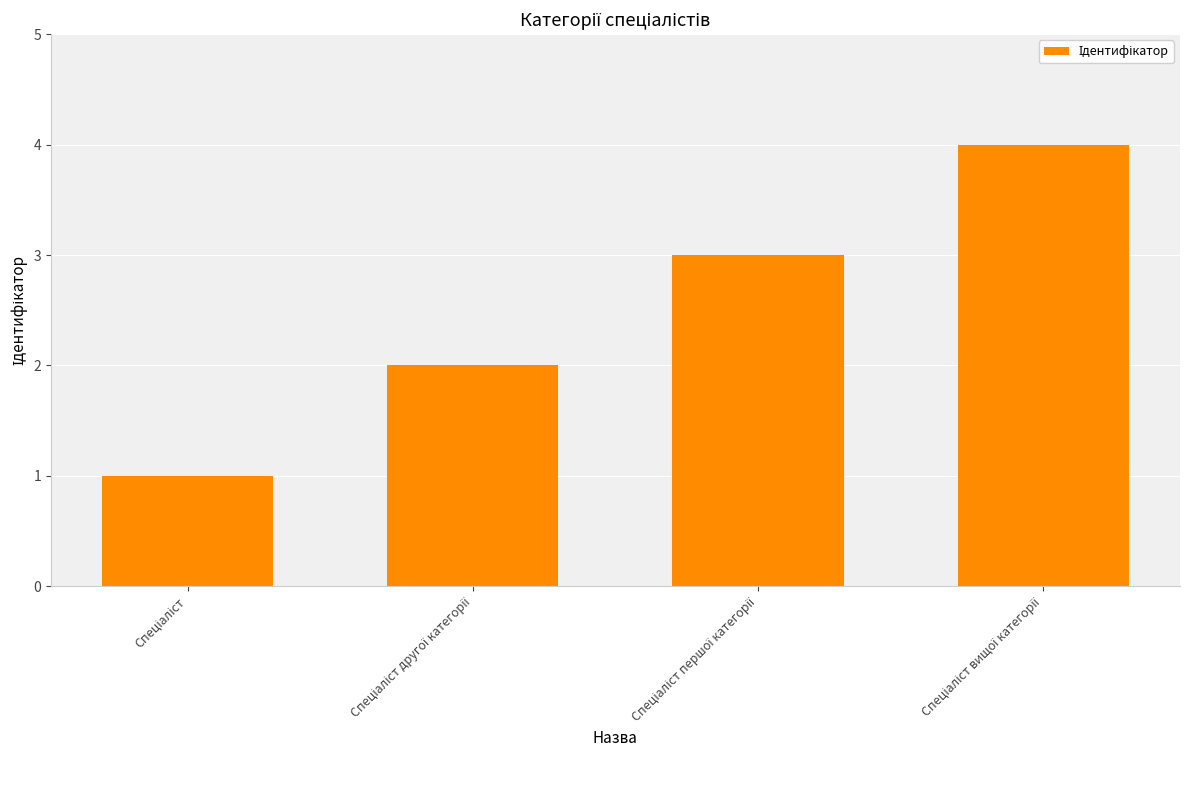

What is the sum of all values?

10